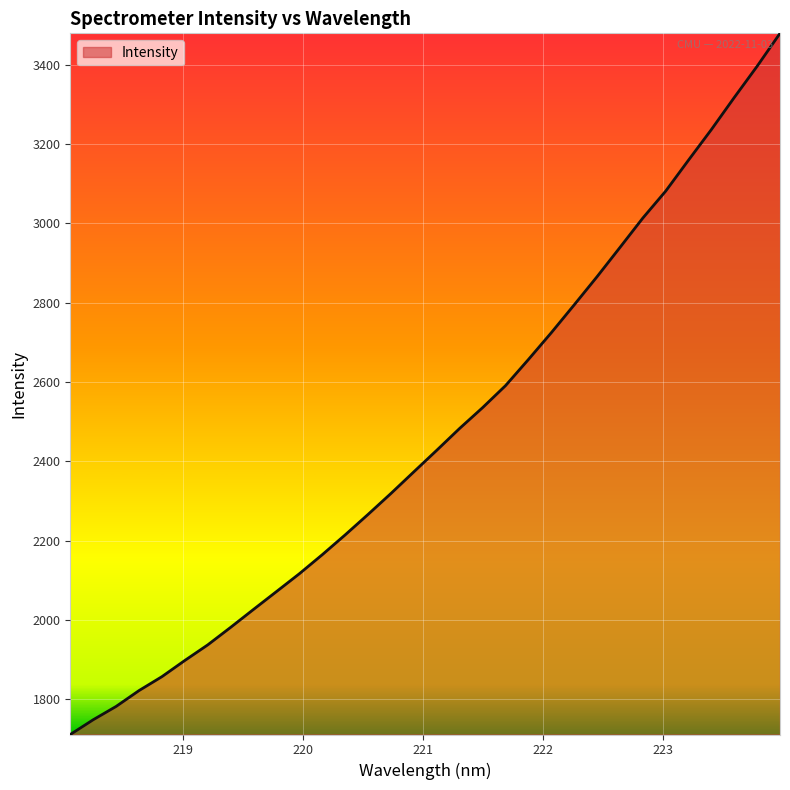

What is the difference between the maximum and minimum values?

1767.6